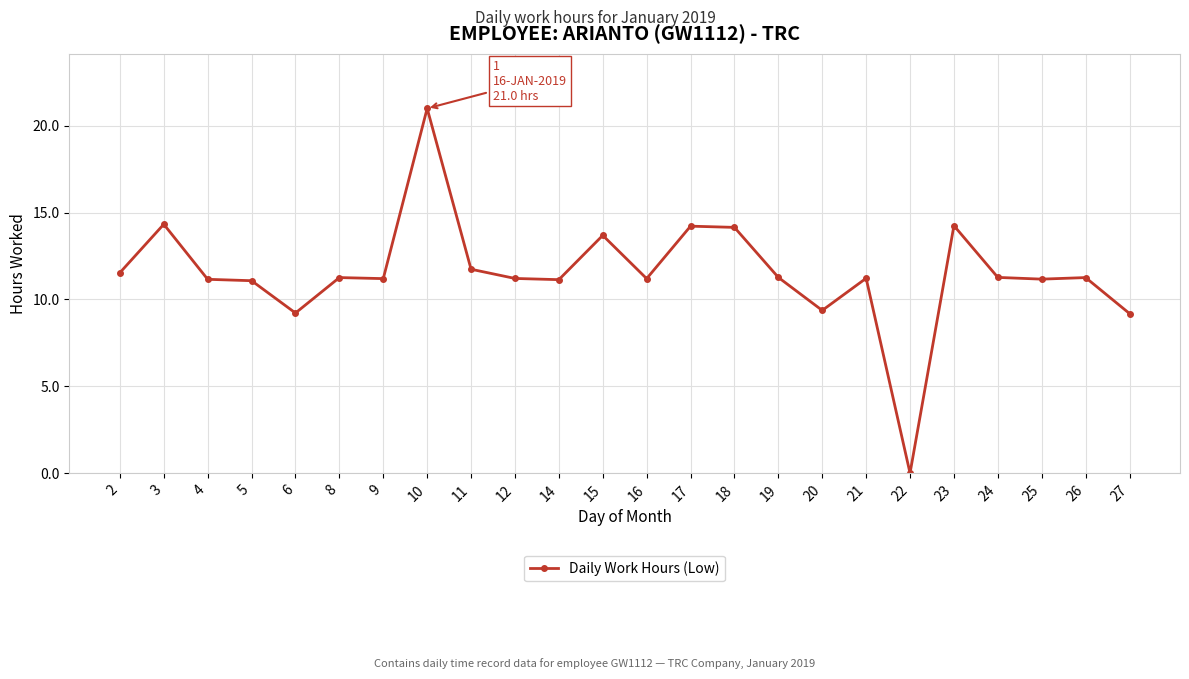

What is the value of the 17th point from the left?

9.4